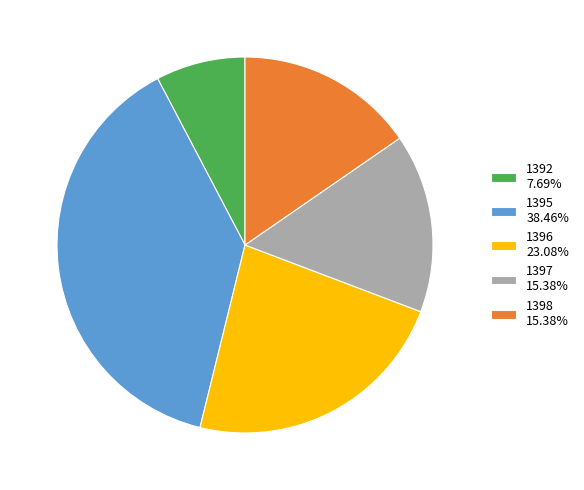

Is there a majority slice in this chart?

No